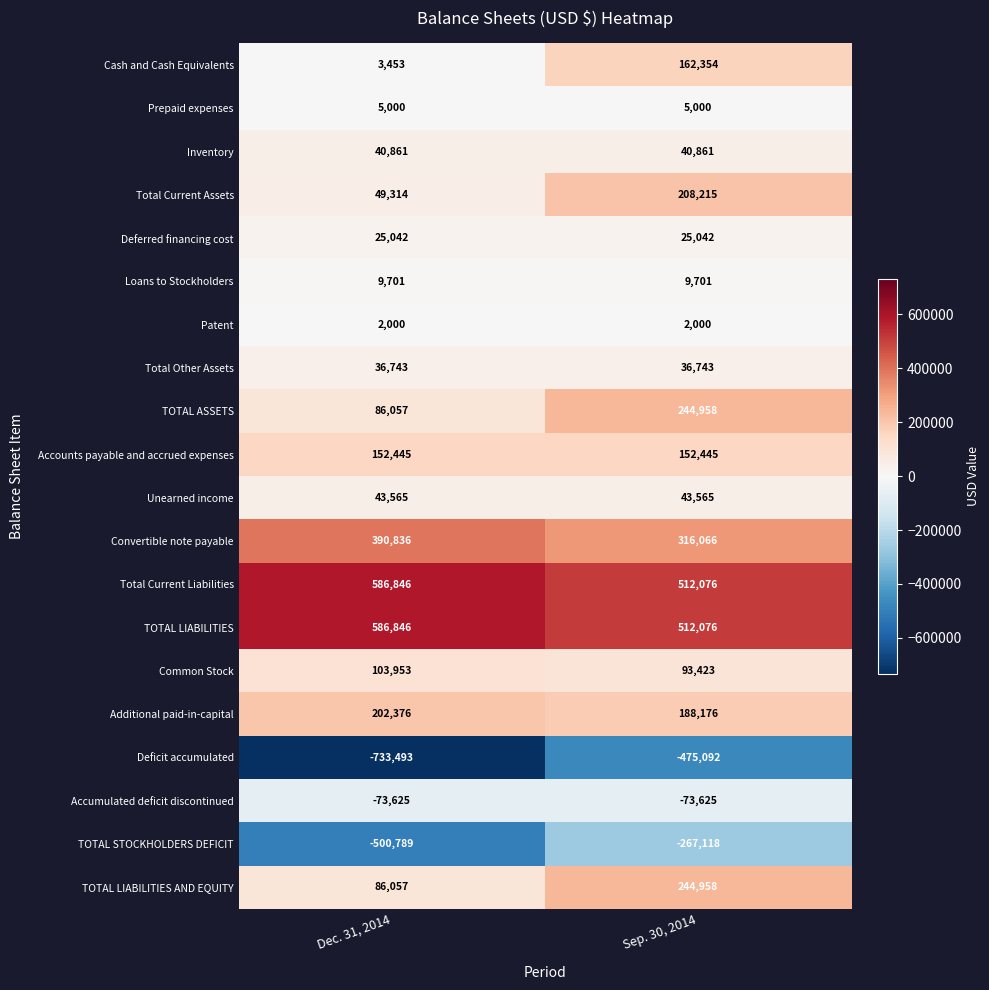

What is the average value of the TOTAL ASSETS series?

165508